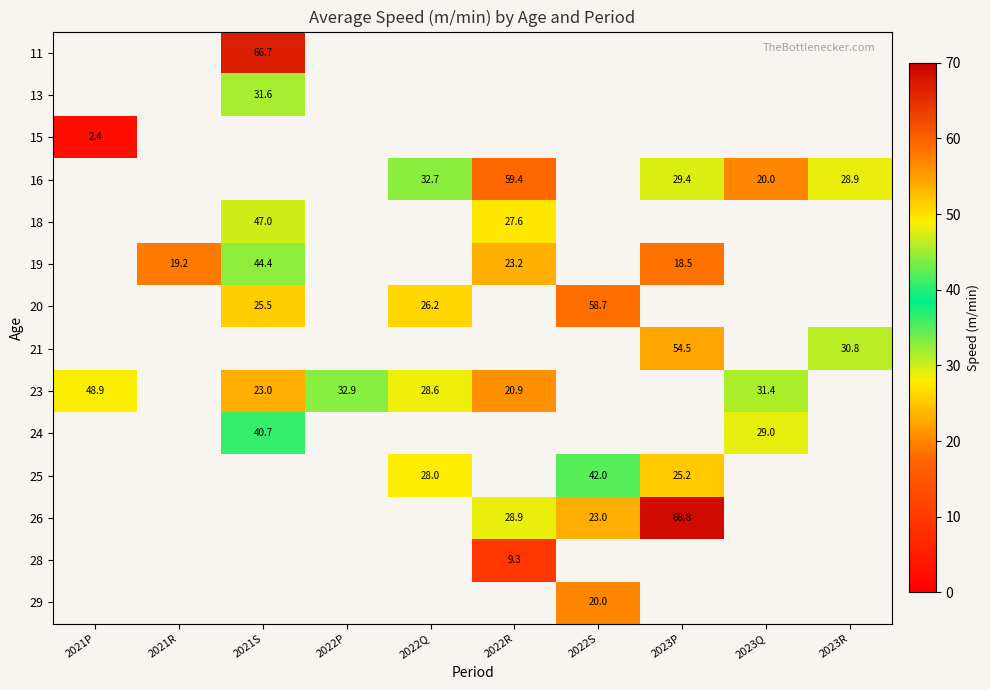

Which has a higher value, 2022R or 2021P?

2021P